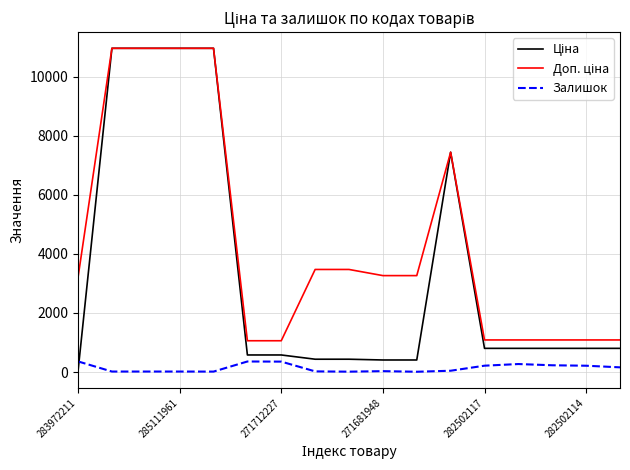

What is the label of the 11th point from the left?

10